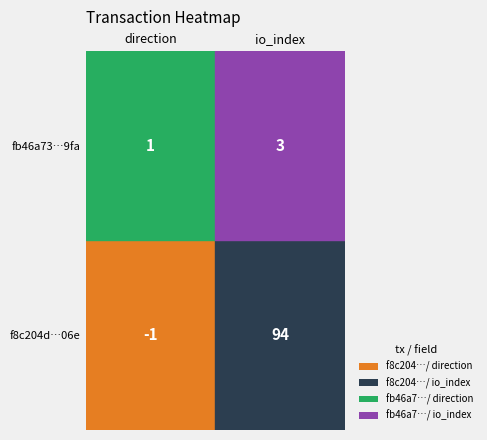

Is it true that fb46a7356c86c5b28839595a576a25268a649fa equals 1 at 0?

True